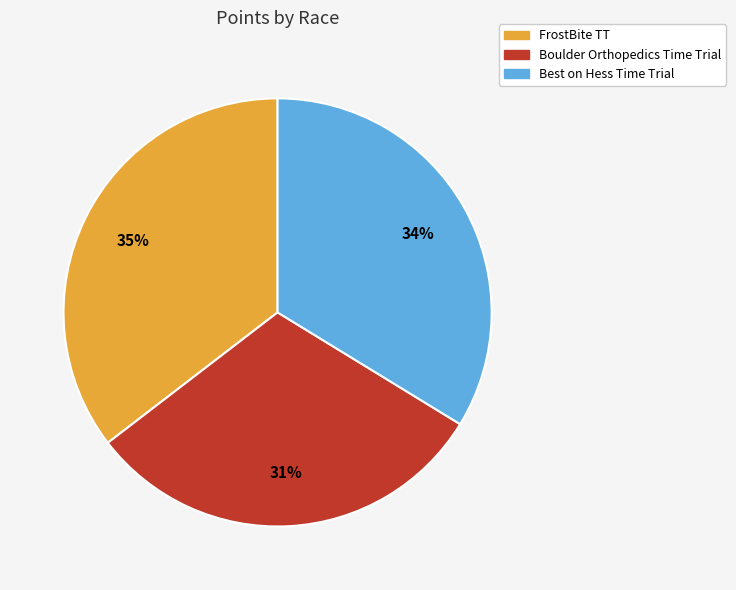

Does any single category account for the majority?

No